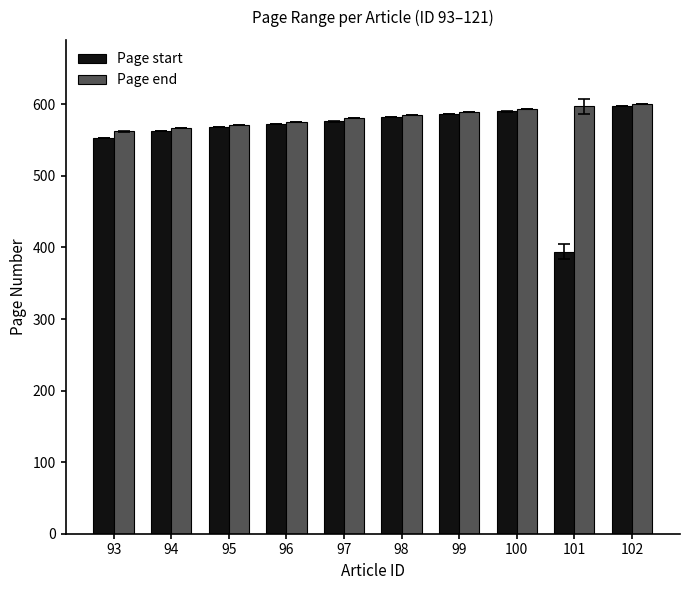

At which category is the sum across all series the highest?

102